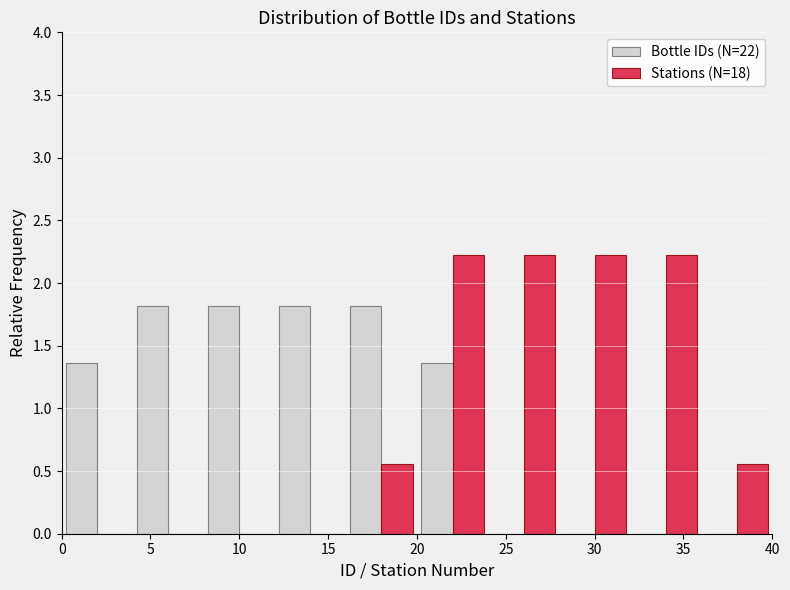

Reading left to right, list every range on the x-axis with the height of the bar of each series over it. The values are not printed on the chart, so give them approximately, as read against the axis.

0 to 4: Bottle IDs (N=22)=1.35	Stations (N=18)=0
4 to 8: Bottle IDs (N=22)=1.80	Stations (N=18)=0
8 to 12: Bottle IDs (N=22)=1.80	Stations (N=18)=0
12 to 16: Bottle IDs (N=22)=1.80	Stations (N=18)=0
16 to 20: Bottle IDs (N=22)=1.80	Stations (N=18)=0.55
20 to 24: Bottle IDs (N=22)=1.35	Stations (N=18)=2.20
24 to 28: Bottle IDs (N=22)=0	Stations (N=18)=2.20
28 to 32: Bottle IDs (N=22)=0	Stations (N=18)=2.20
32 to 36: Bottle IDs (N=22)=0	Stations (N=18)=2.20
36 to 40: Bottle IDs (N=22)=0	Stations (N=18)=0.55